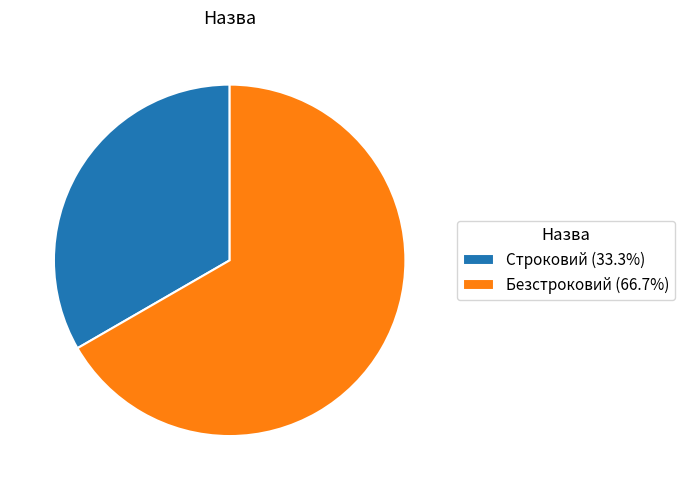

Combined, do Строковий (33.3%) and Безстроковий (66.7%) account for over 50%?

Yes